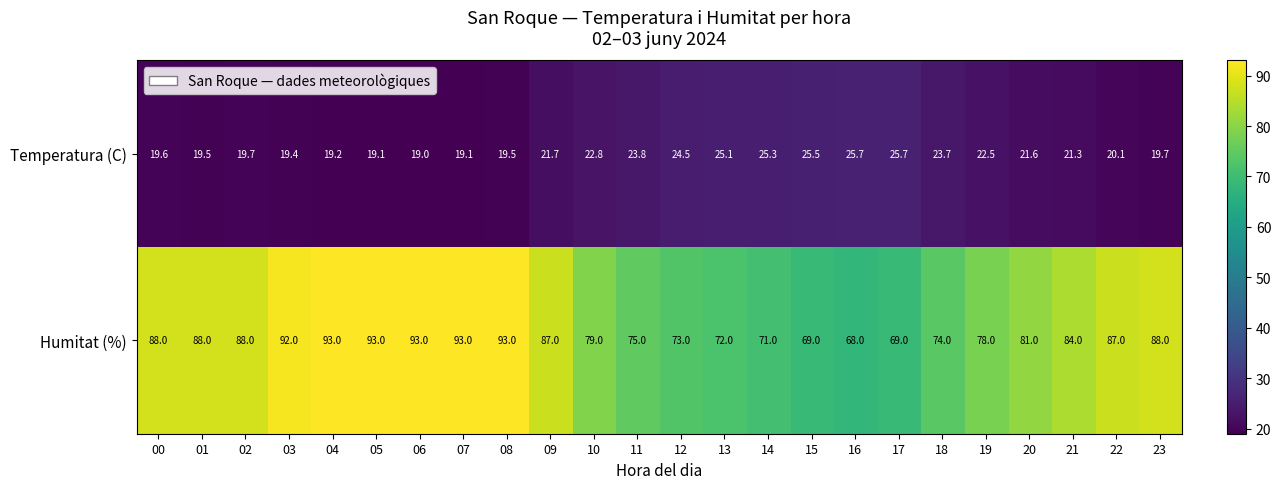

The Temperatura (C) series shows 21.6 at 20. True or false?

True